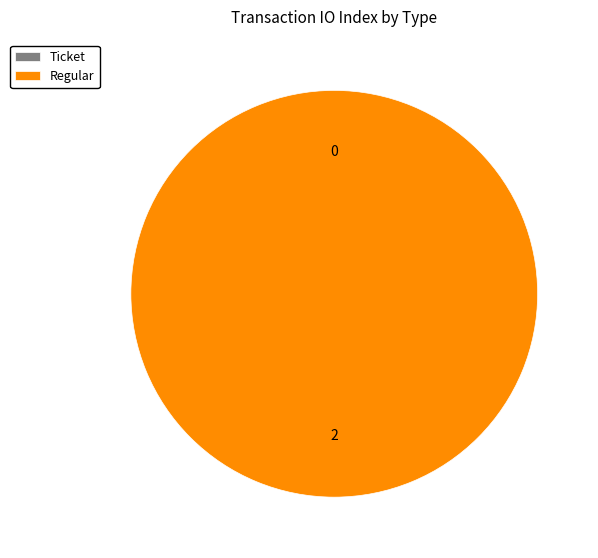

Do Ticket and Regular together represent more than half of the pie?

Yes